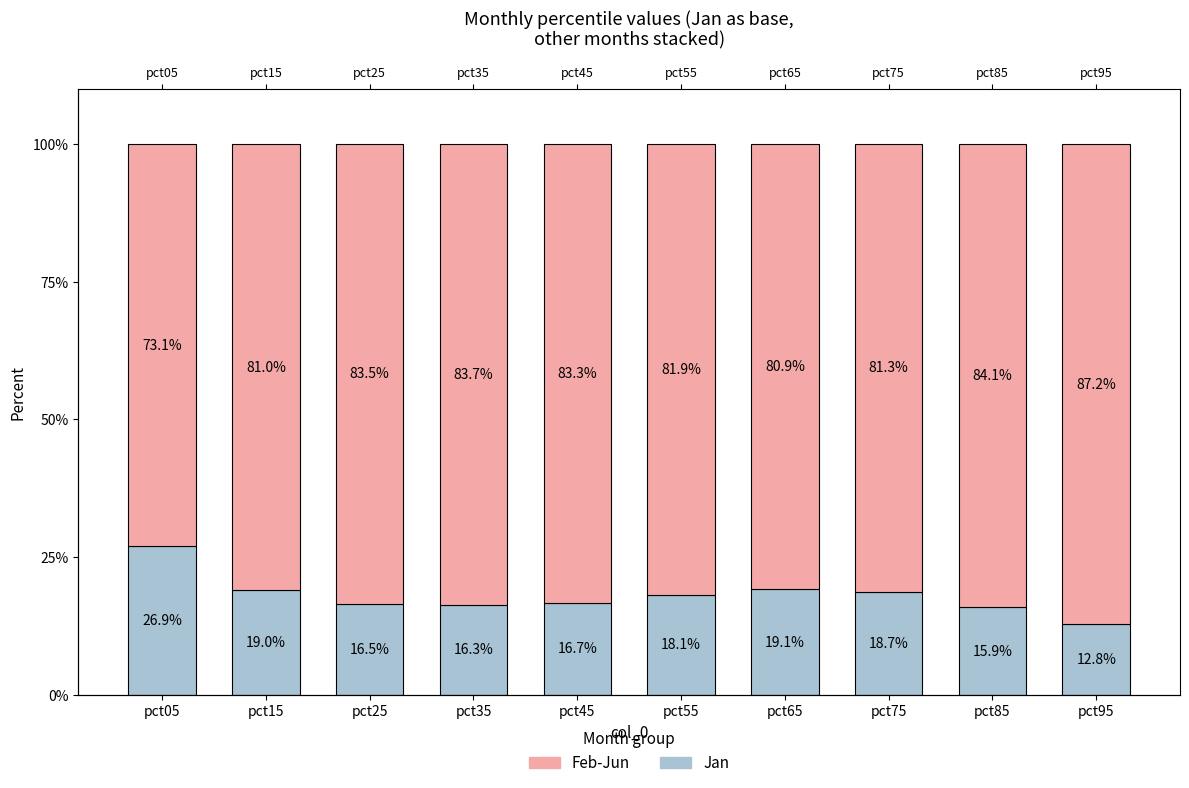

Which series changed the most between pct25 and pct65?

Jan (bottom)